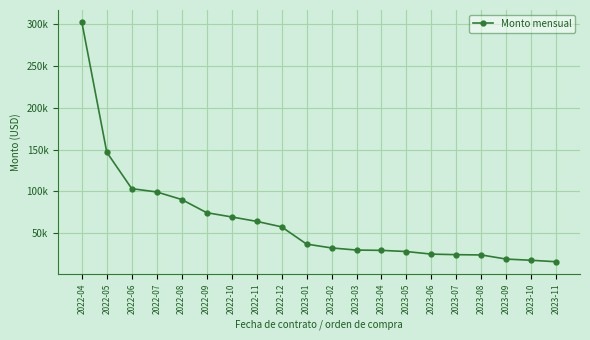

Which category has the highest value across all series?

2022-04